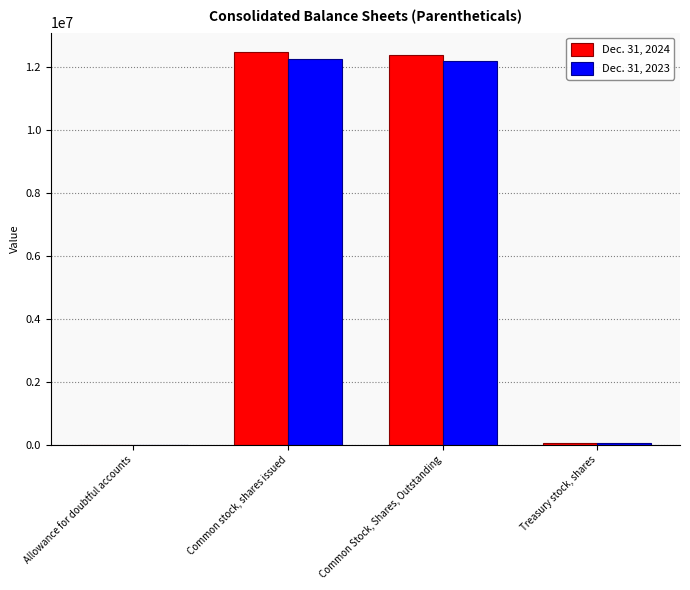

Reading left to right, what are all the values shown in this chart?

Dec. 31, 2024: Allowance for doubtful accounts=423	Common stock, shares issued=12457658	Common Stock, Shares, Outstanding=12378276	Treasury stock, shares=79382
Dec. 31, 2023: Allowance for doubtful accounts=474	Common stock, shares issued=12241925	Common Stock, Shares, Outstanding=12166167	Treasury stock, shares=75758